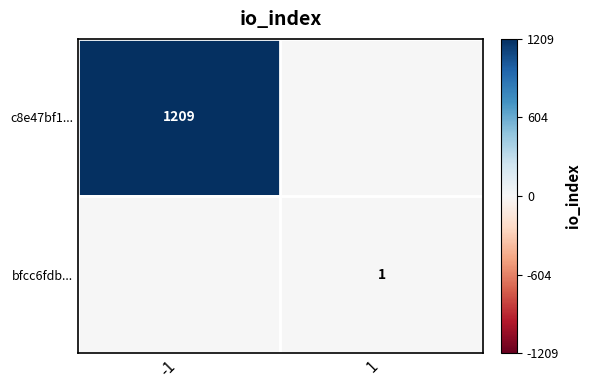

Rank the series by their average value, from highest to lowest.

c8e47bf1..., bfcc6fdb...